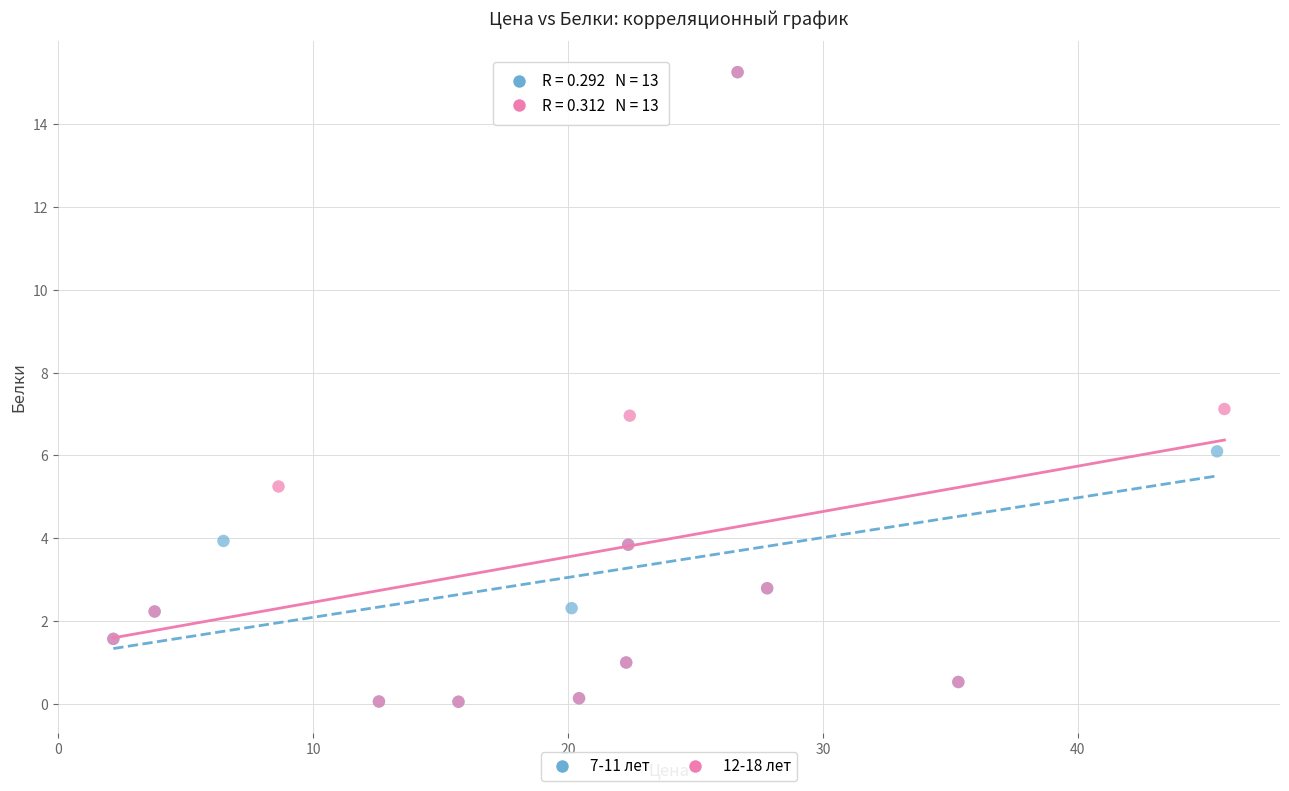

What are all the series names shown in the legend?

7-11 лет, 12-18 лет